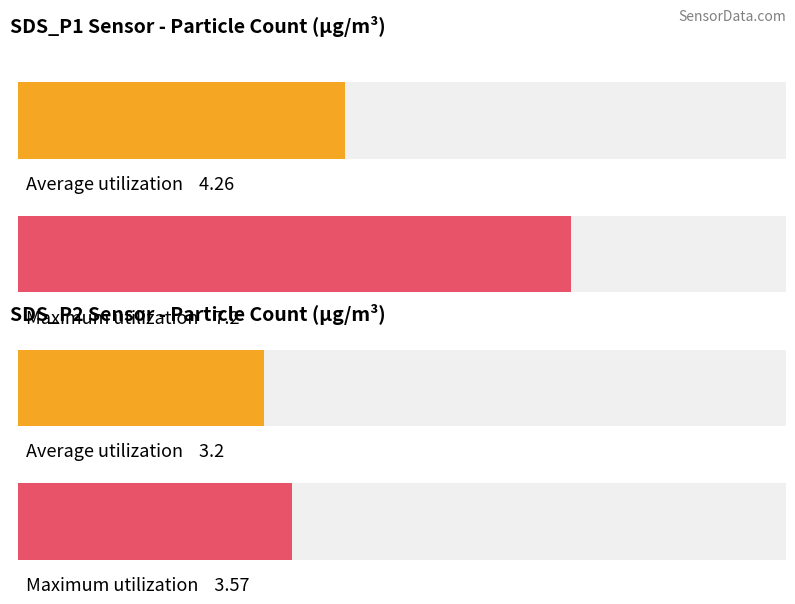

Are the bars grouped side by side (vs. stacked)?

Yes